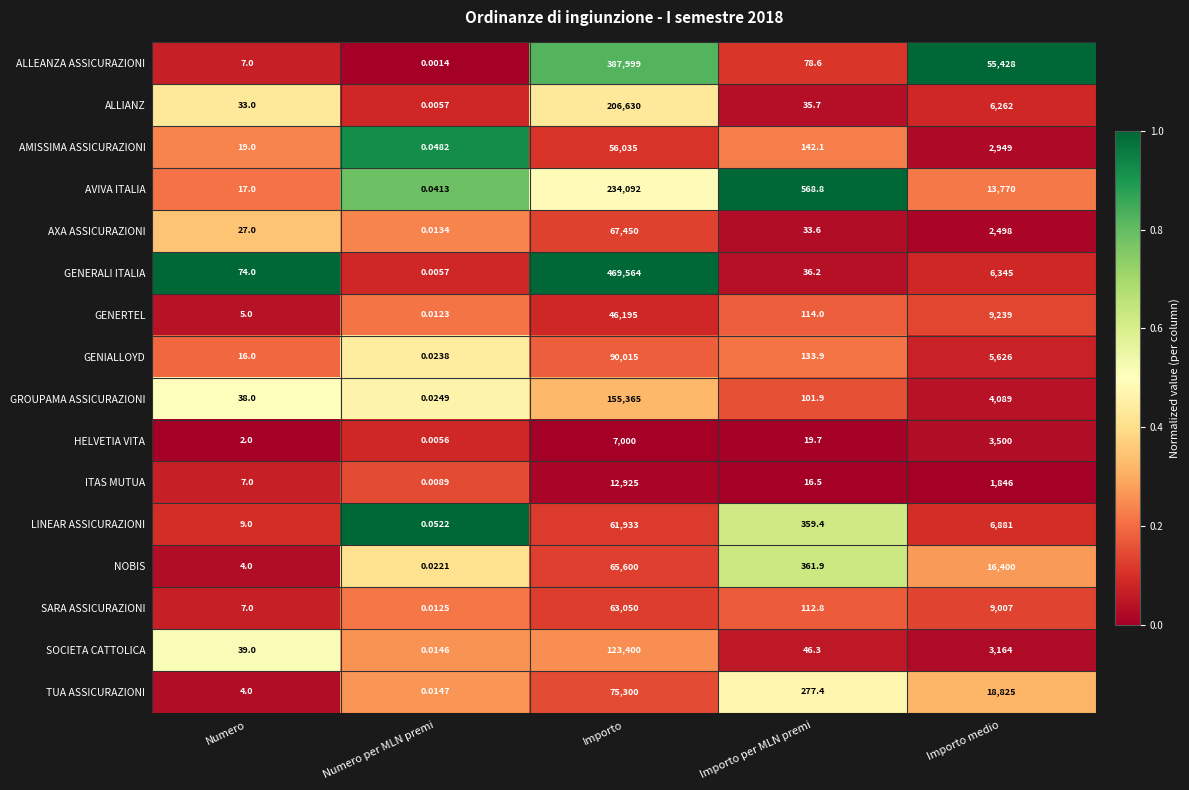

Rank the series by their maximum value, from highest to lowest.

GENERALI ITALIA, ALLEANZA ASSICURAZIONI, AVIVA ITALIA, ALLIANZ, GROUPAMA ASSICURAZIONI, SOCIETA CATTOLICA, GENIALLOYD, TUA ASSICURAZIONI, AXA ASSICURAZIONI, NOBIS, SARA ASSICURAZIONI, LINEAR ASSICURAZIONI, AMISSIMA ASSICURAZIONI, GENERTEL, ITAS MUTUA, HELVETIA VITA